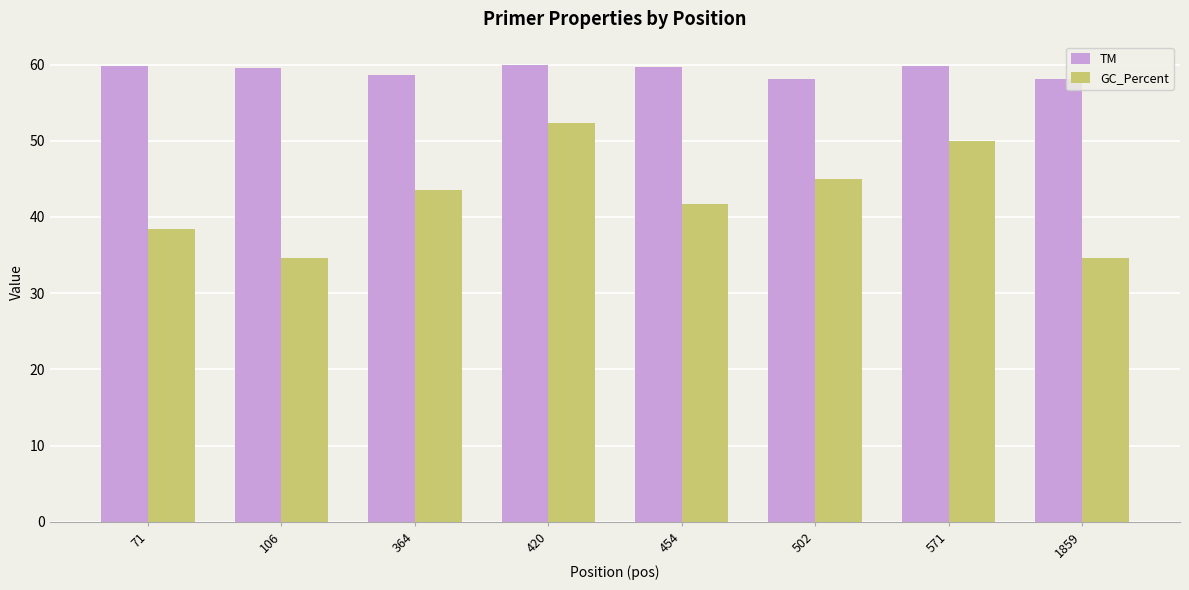

What is the sum of the TM values at 364 and 71?

118.4